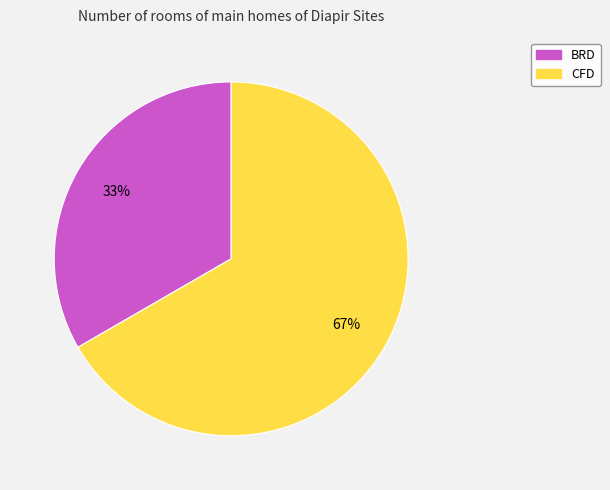

To the nearest percent, what percentage of the pie is CFD?

67%